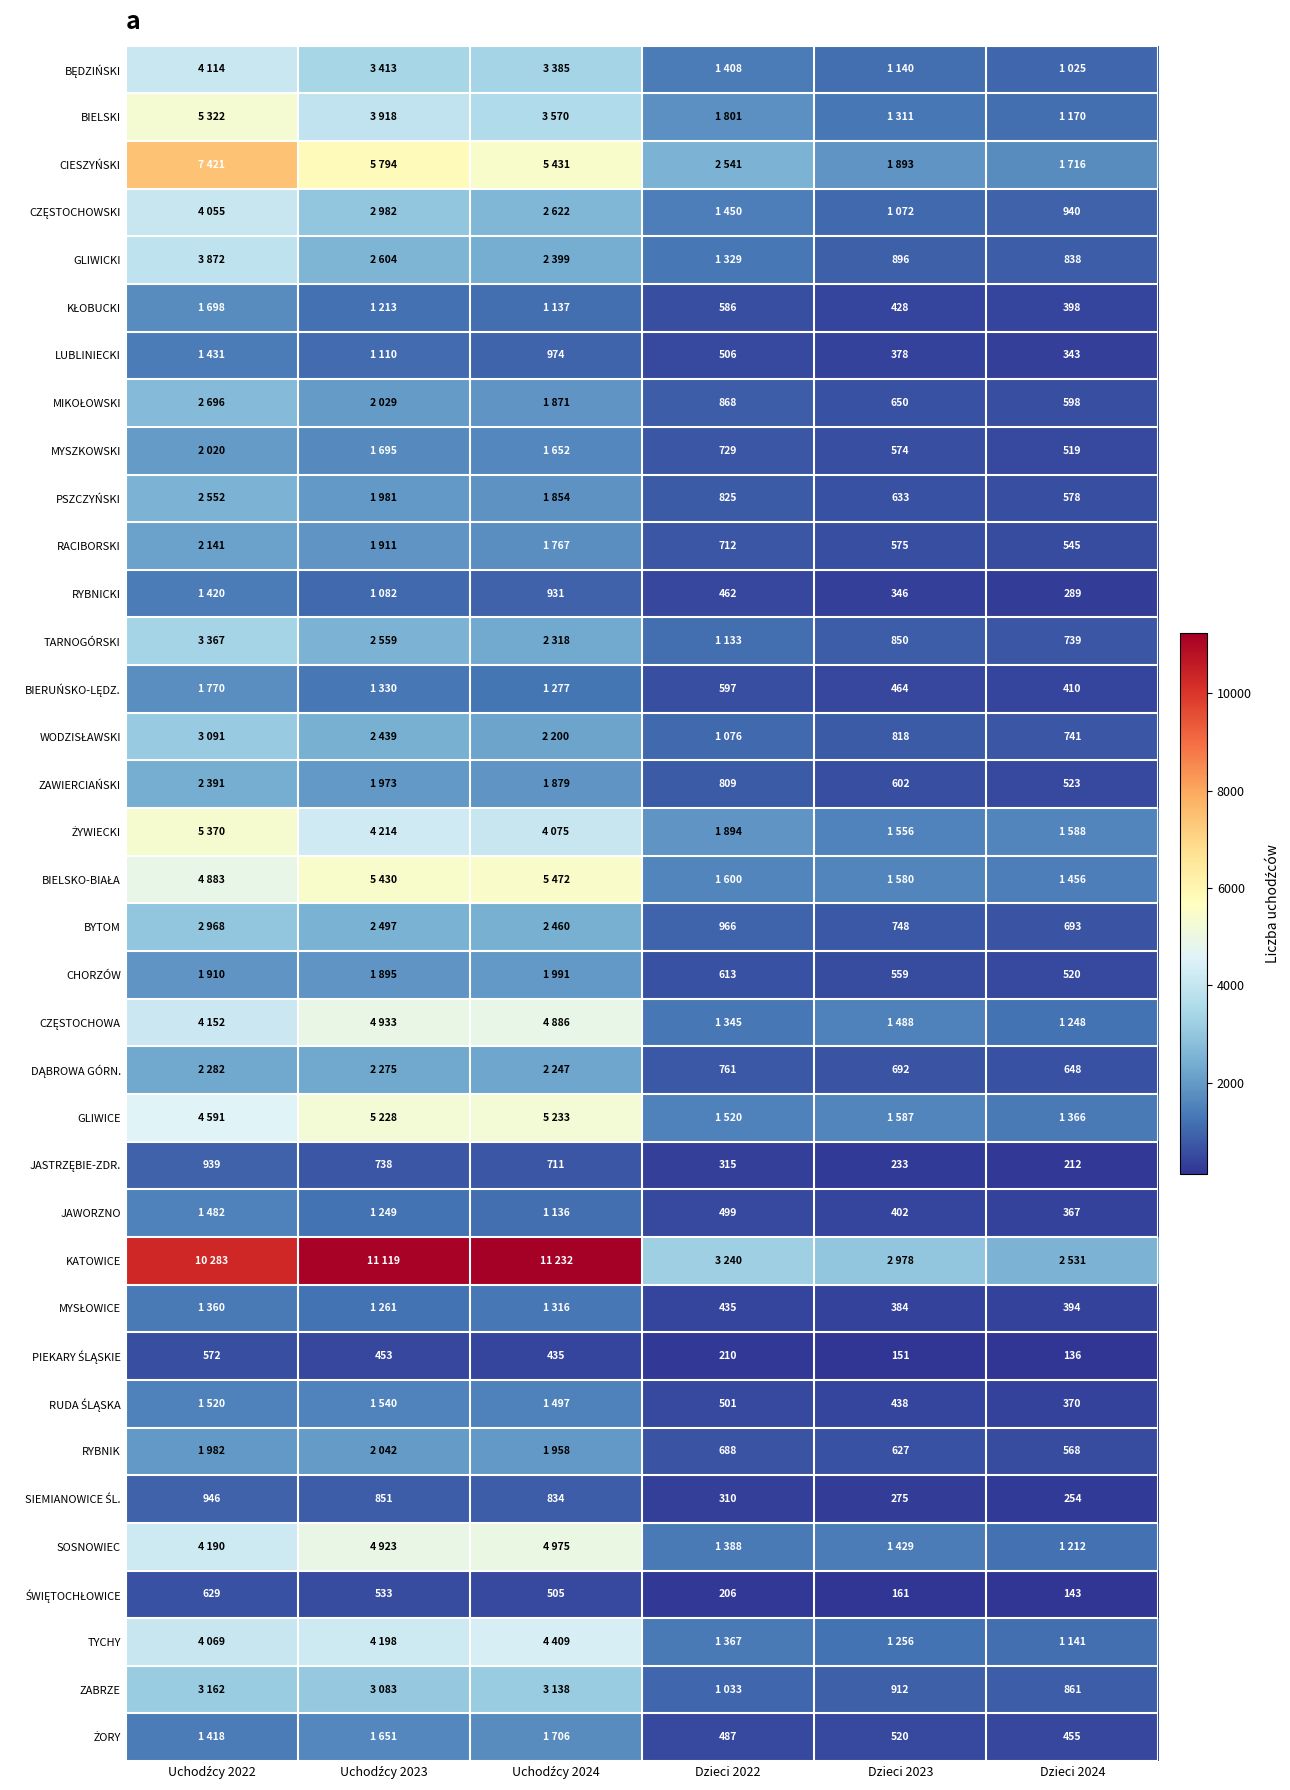

What is the difference between the second highest and second lowest values in the BIELSKI series?

2607